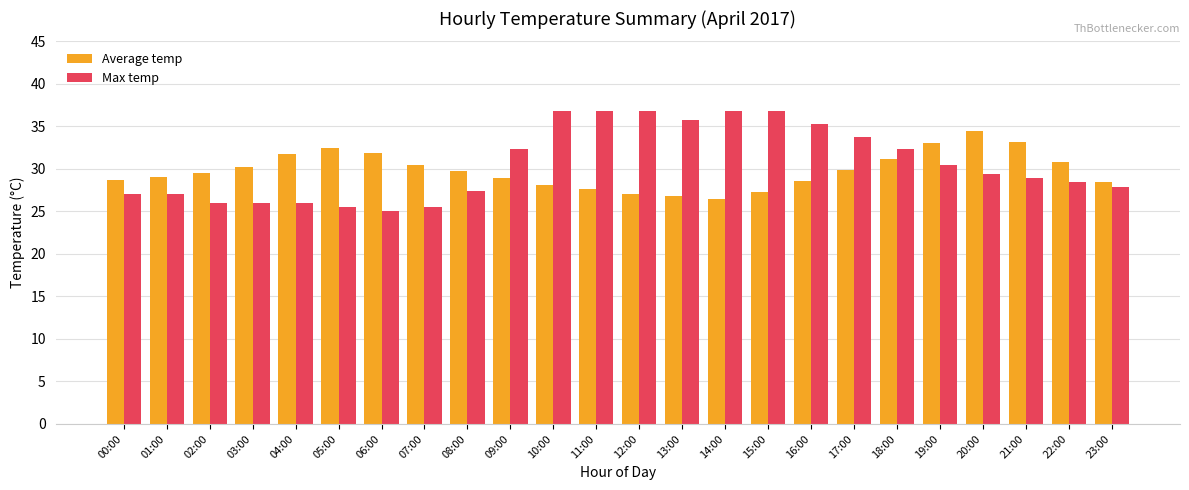

True or false: Average temp has a value of 28.1 at 10:00.

True